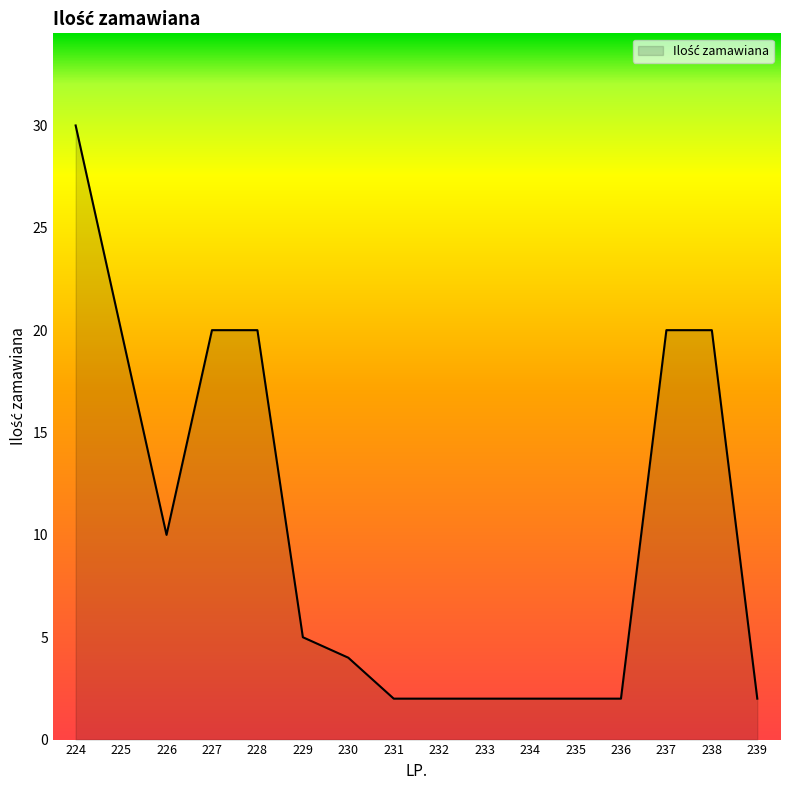

Between 228 and 239, which is larger?

228